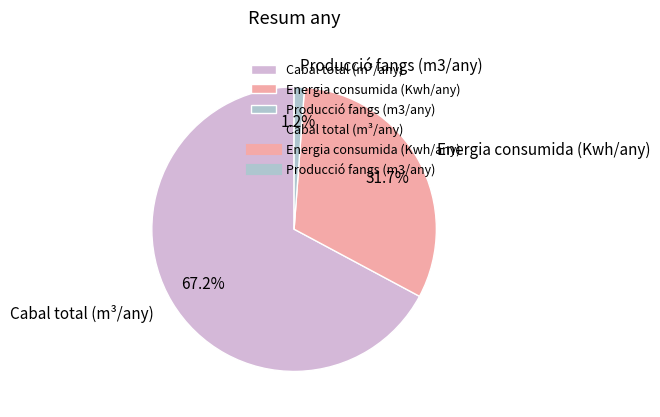

True or false: Energia consumida (Kwh/any) accounts for 32% of the total.

True